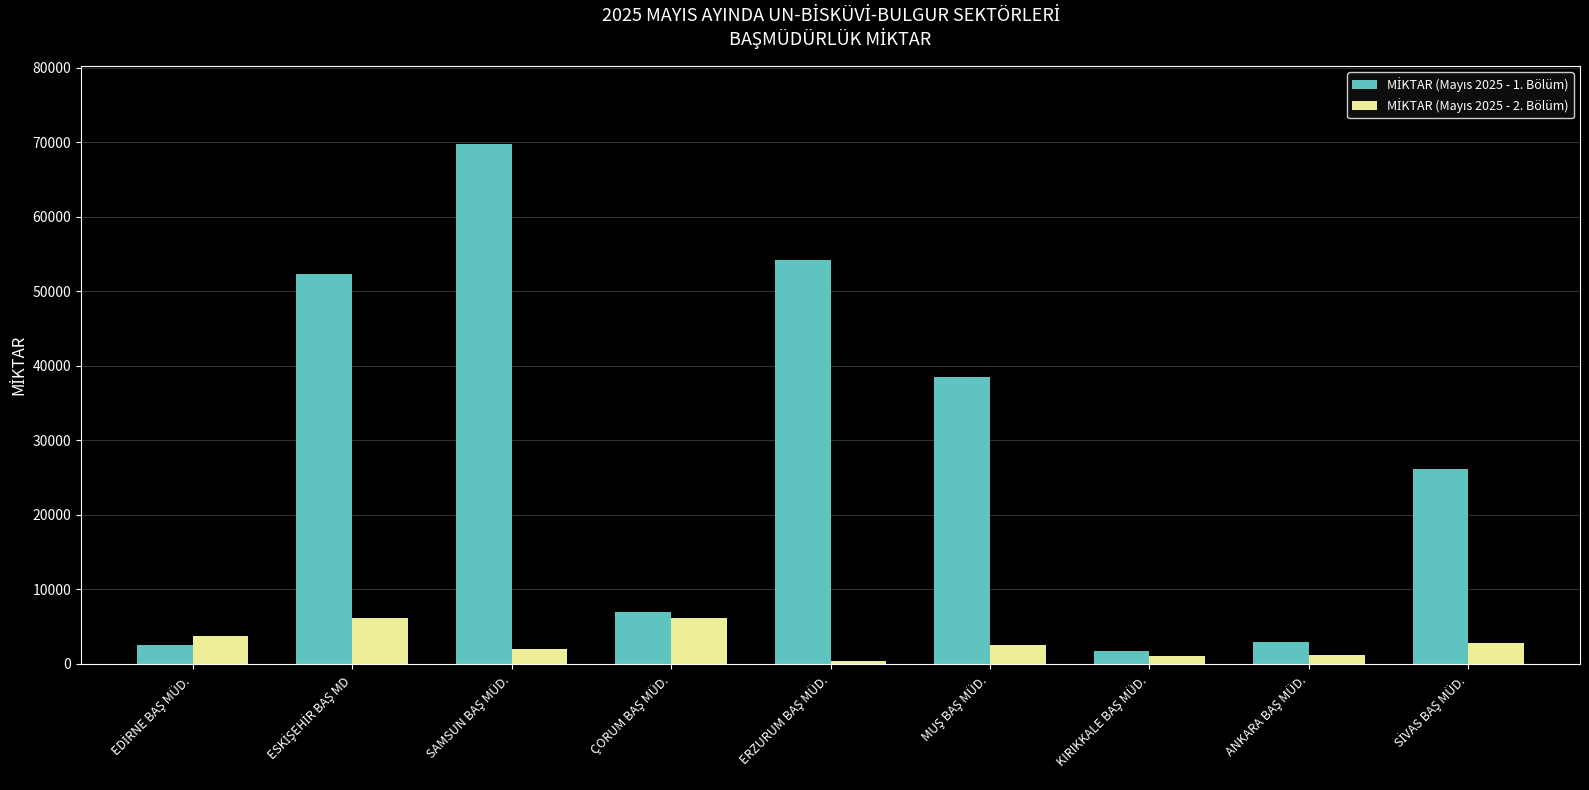

At how many categories does at least one series exceed 33042?

4